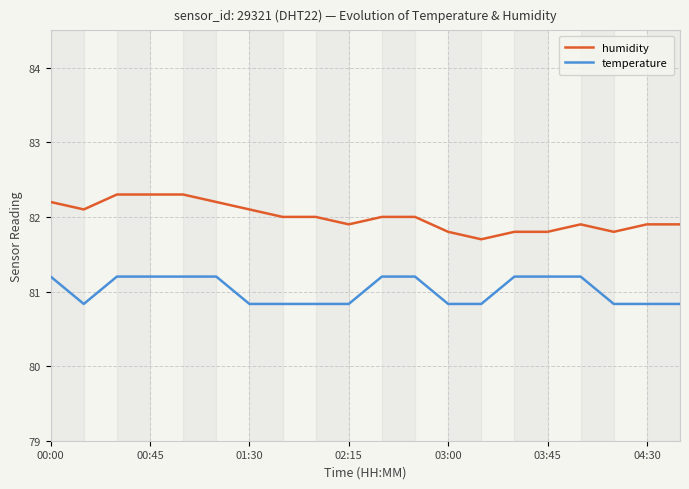

Is the value of humidity at 00:00 greater than the value of temperature at 03:00?

Yes